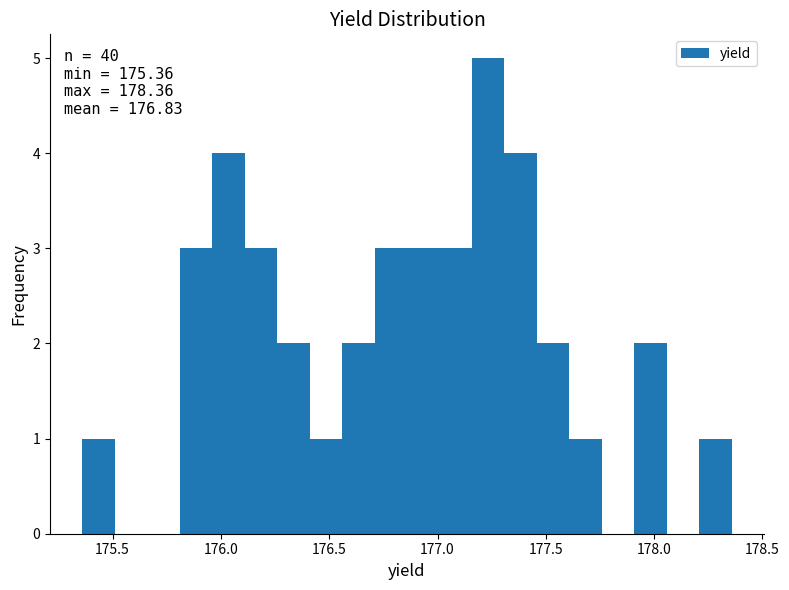

Around what value on the x-axis is the tallest bar? Give the approximate position of its centre, as read against the axis.

177.25